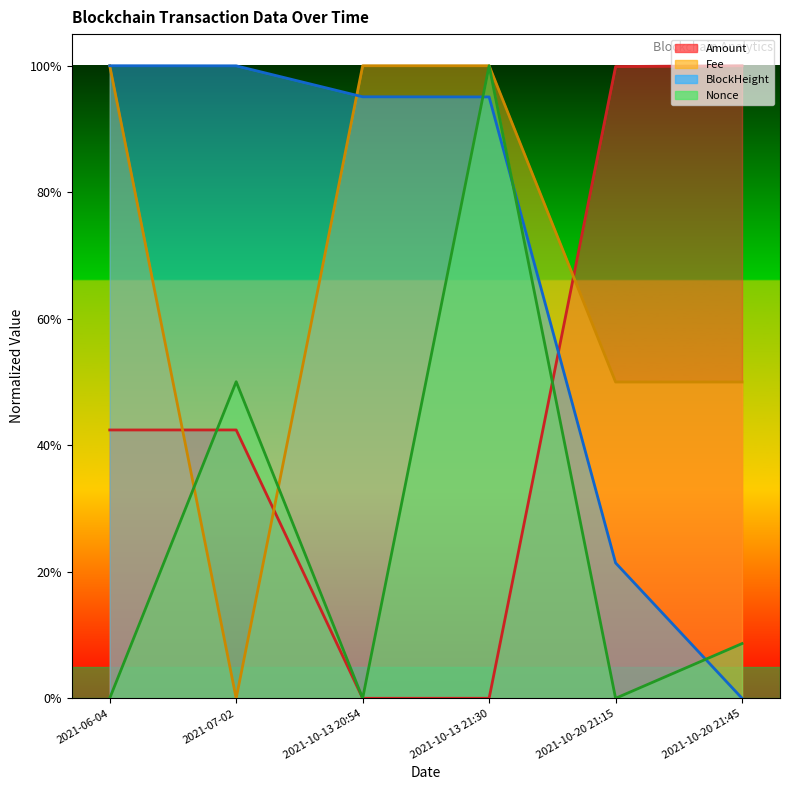

How many positive values does the BlockHeight series have?

5